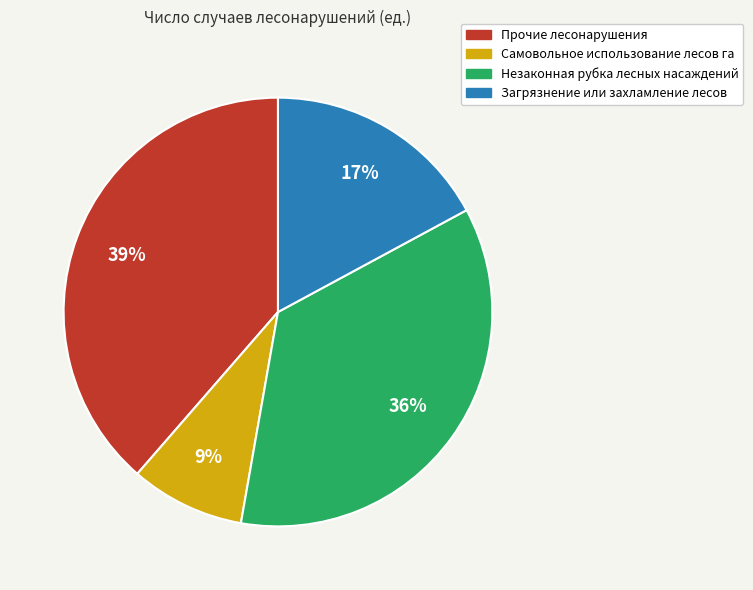

Is there a majority slice in this chart?

No